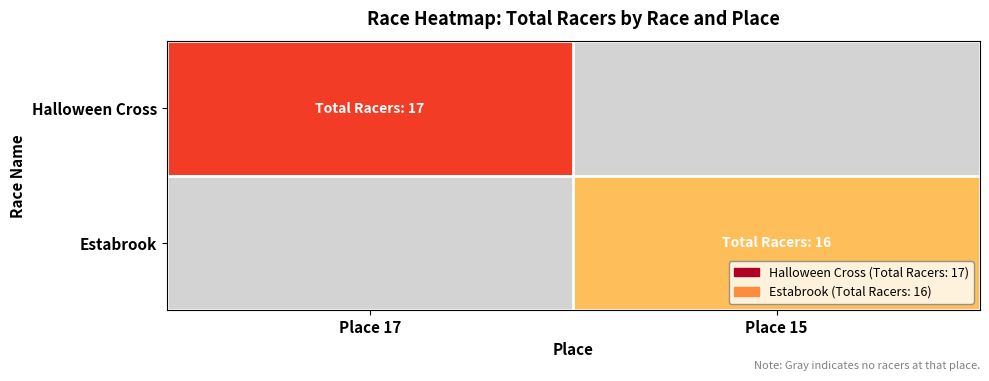

Reading right to left, what are all the values shown in this chart?

Halloween Cross: Place 15=0	Place 17=17
Estabrook: Place 15=16	Place 17=0